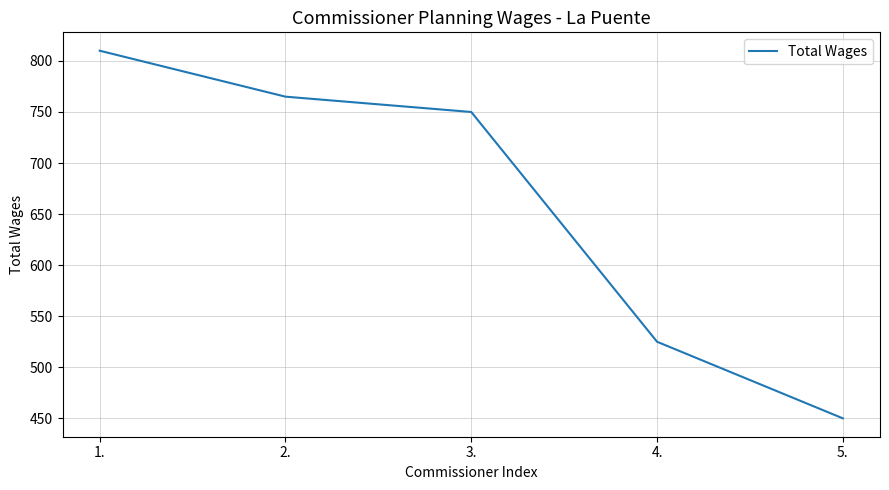

What is the difference between the maximum and minimum values?

360